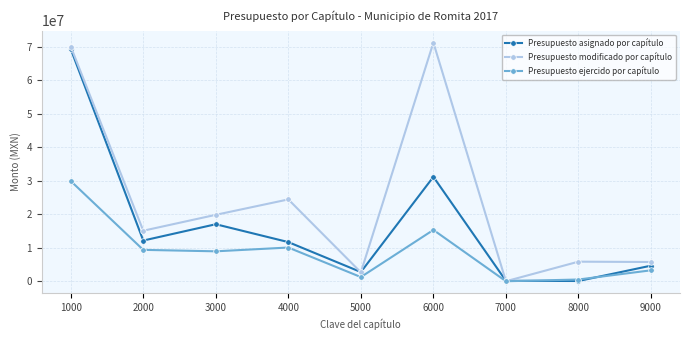

What is the value of the Presupuesto asignado por capítulo point at the 2nd from the left?

12146100.0